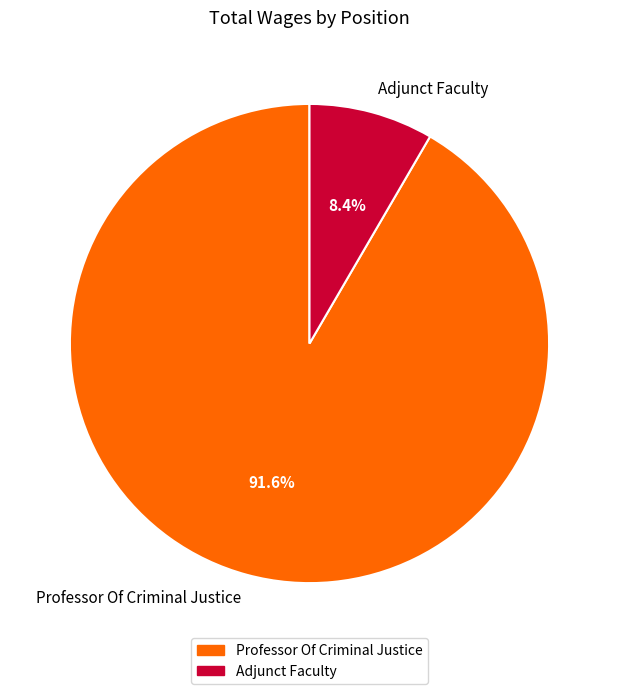

Is it true that Adjunct Faculty is 2% of the pie?

False